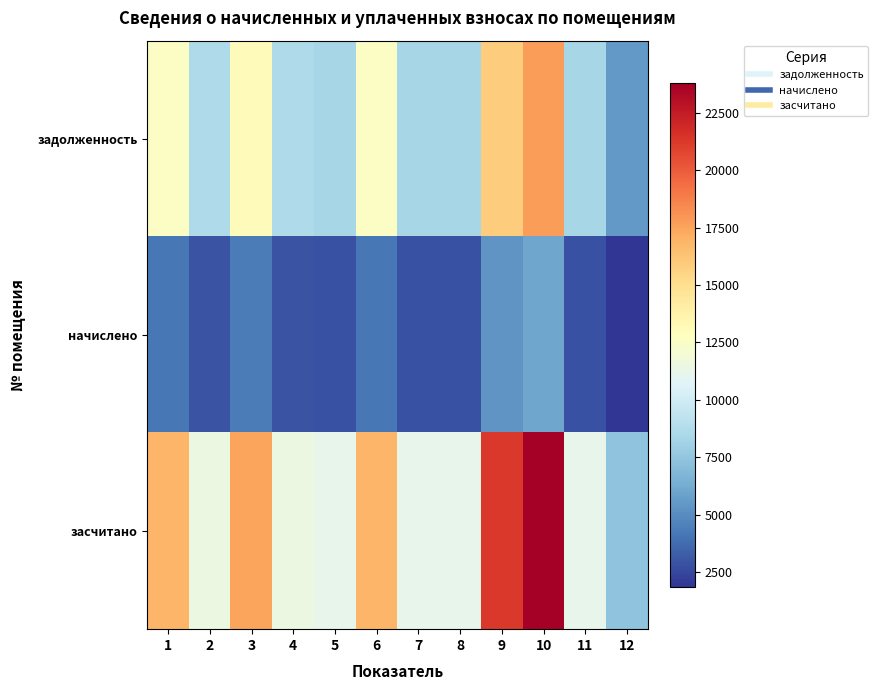

Which series has the largest total across all categories?

засчитано